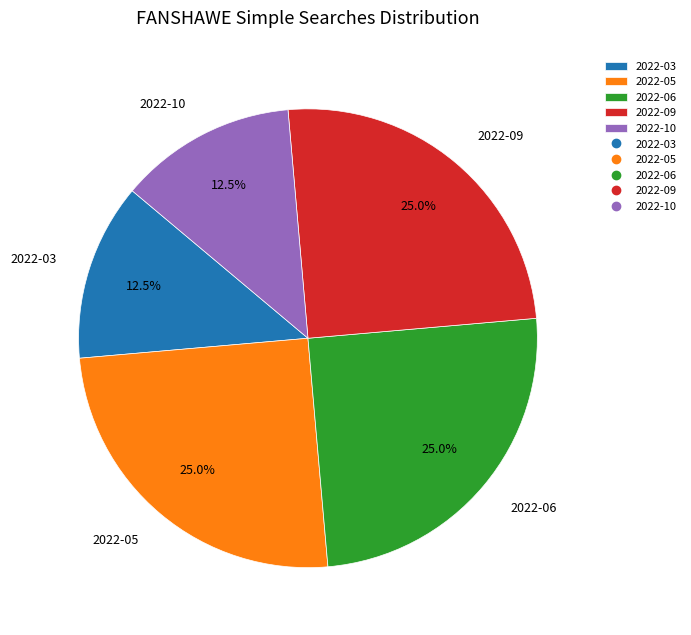

What is the ratio of the value at 2022-10 to the value at 2022-09?

0.5